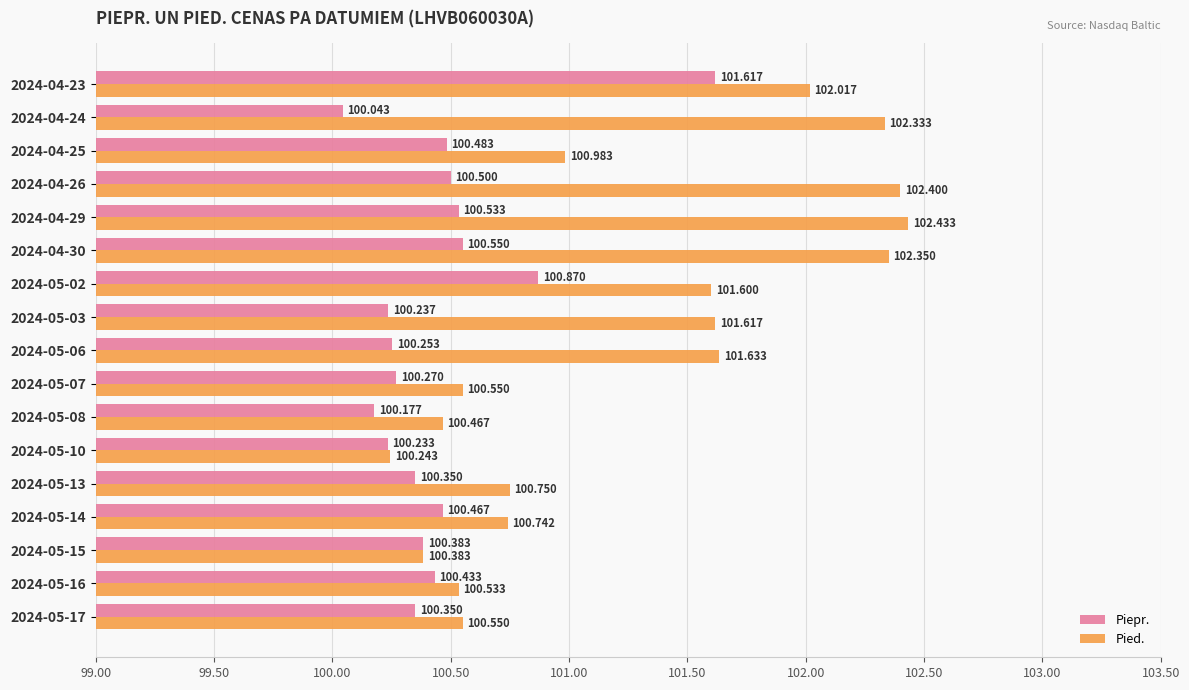

Which series changed the most between 2024-05-08 and 2024-05-02?

Pied.